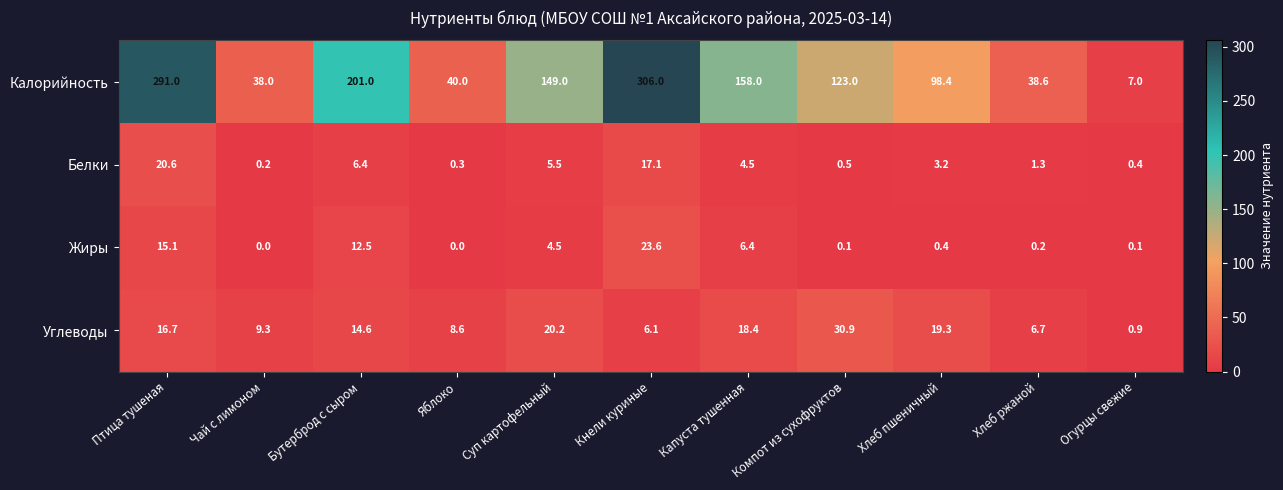

Which series has the widest spread of values?

Калорийность